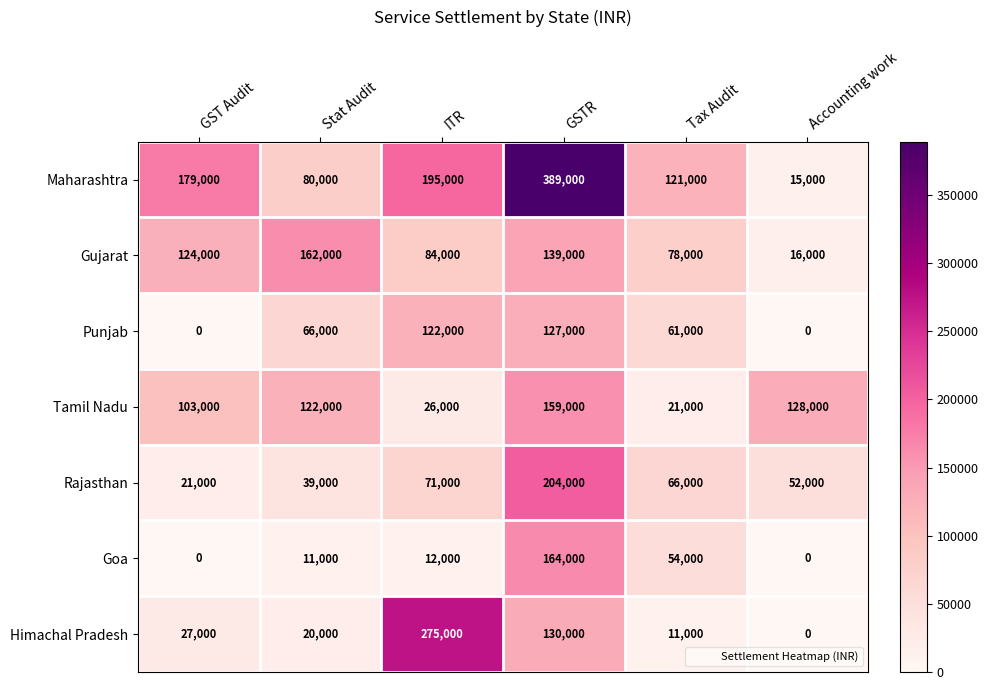

What is the approximate value of Himachal Pradesh at Stat Audit, to the nearest 50?

20000